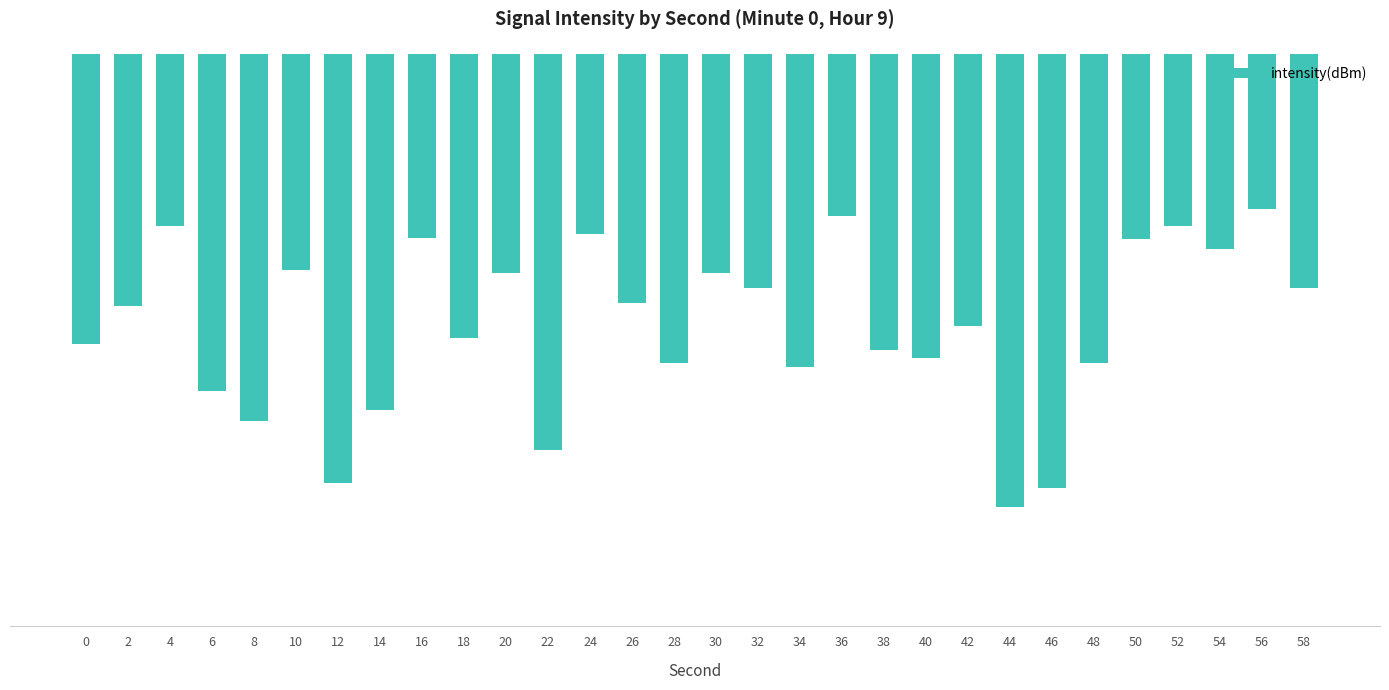

What is the difference between the second highest and minimum values?

17.8